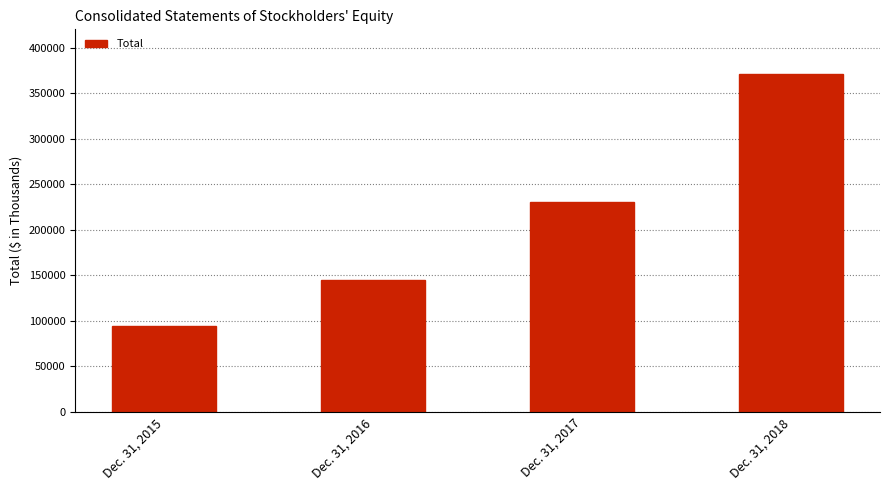

What is the maximum value shown in the chart?

370567